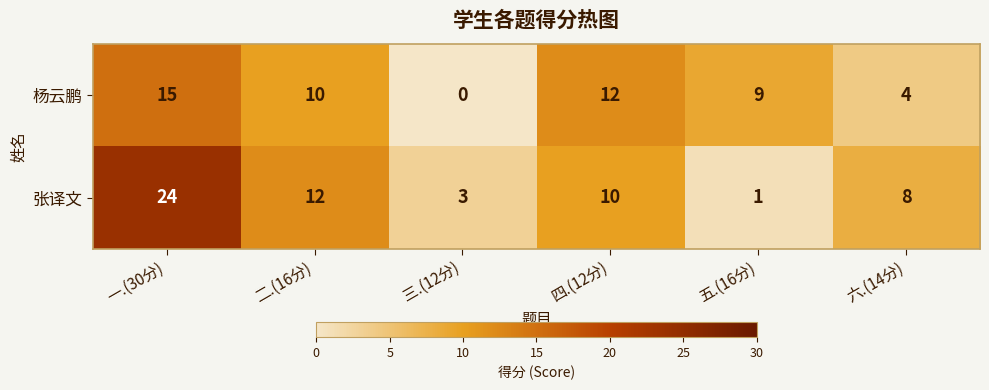

At how many categories does at least one series exceed 7?

5